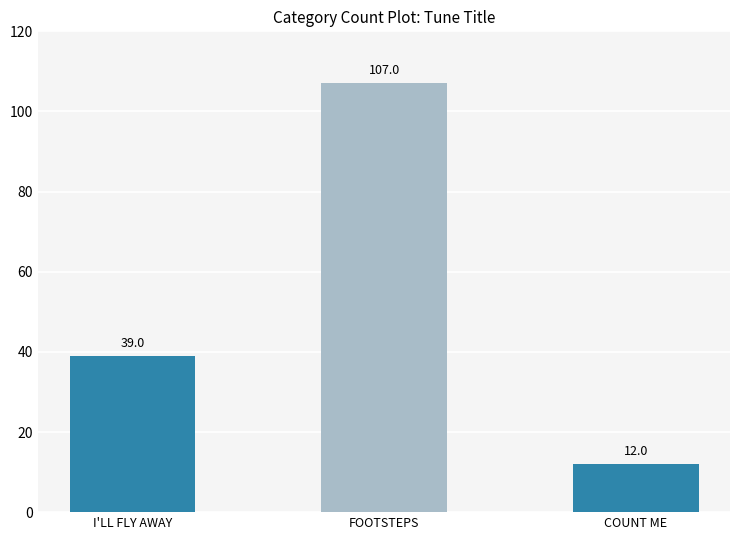

How many data points does each series have?

3